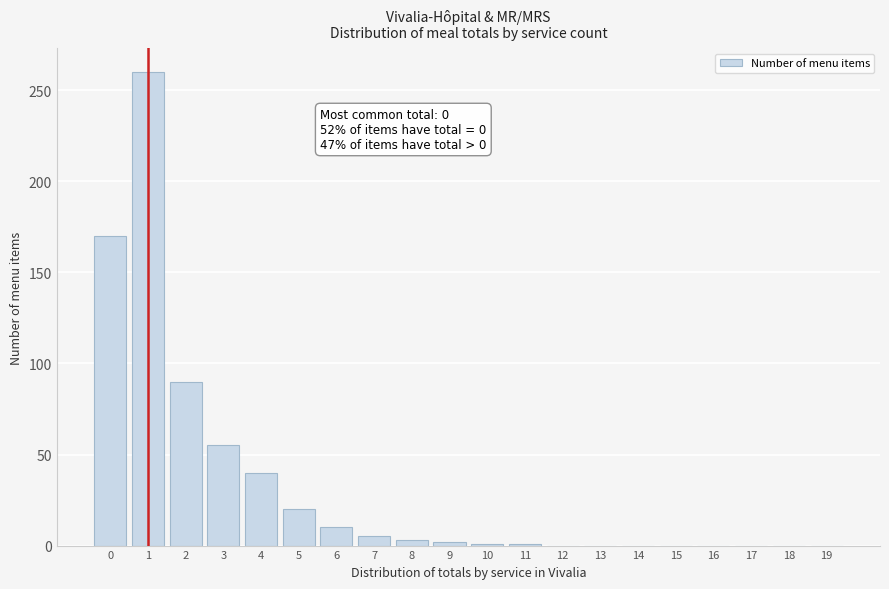

What is the greatest value displayed?

260